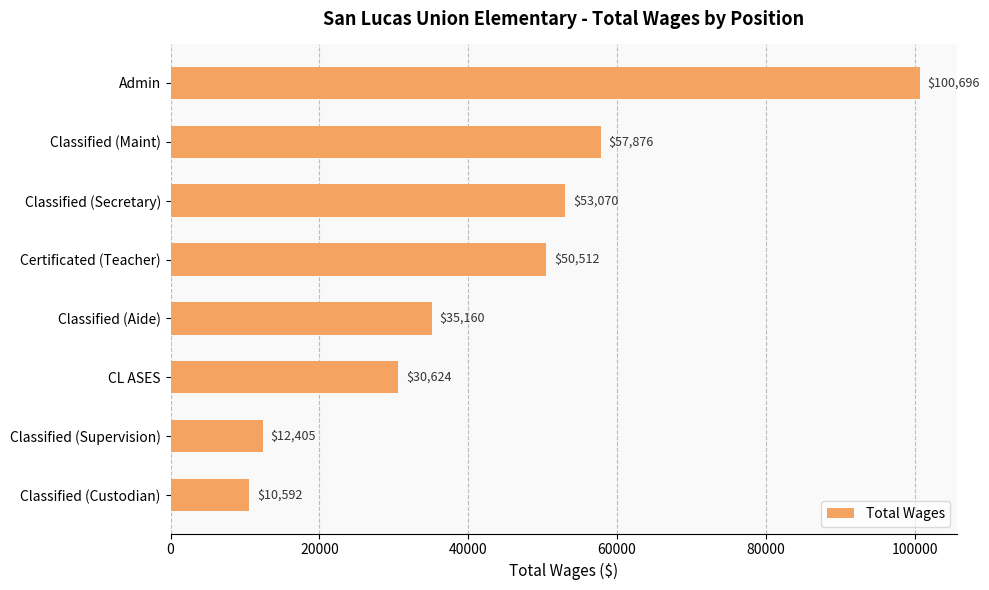

What is the difference between the maximum and minimum values?

90104